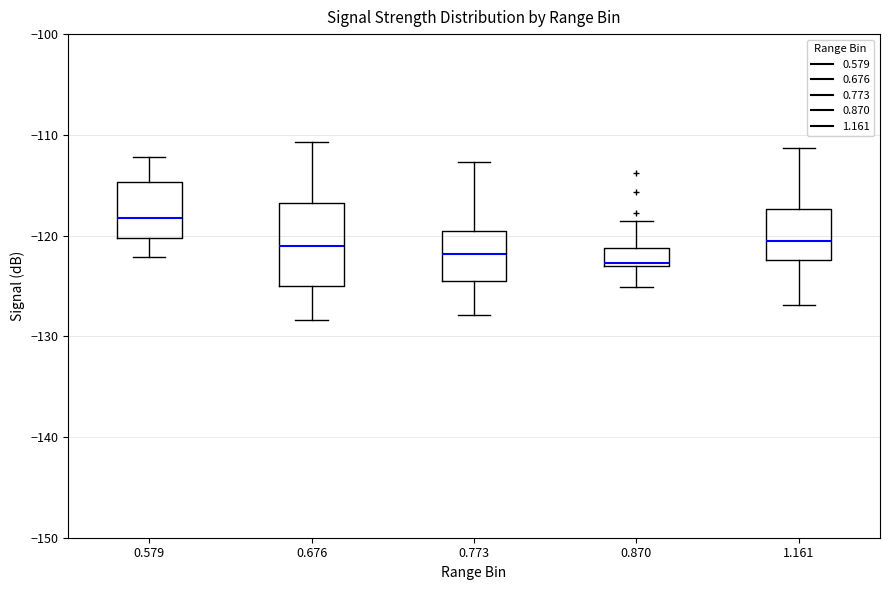

Reading left to right, read every box against the y-axis: the position of its median line, the range the box covers, and the ends of its whiskers. The values are not printed on the chart, so give them approximately, as read against the axis.

0.579: median -118, box -120 to -115, whiskers -122 to -112
0.676: median -121, box -125 to -117, whiskers -128 to -111
0.773: median -122, box -124 to -119, whiskers -128 to -113
0.870: median -123, box -123 to -121, whiskers -125 to -119
1.161: median -120, box -122 to -117, whiskers -127 to -111